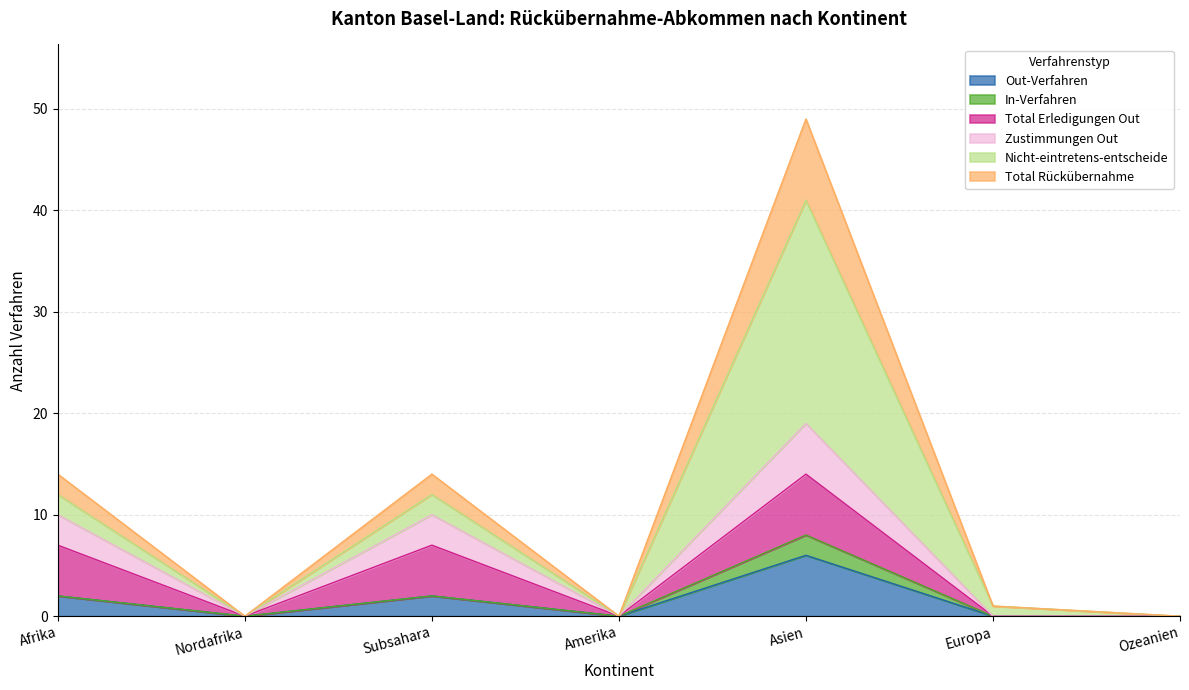

What is the total value across all series at Afrika?

14